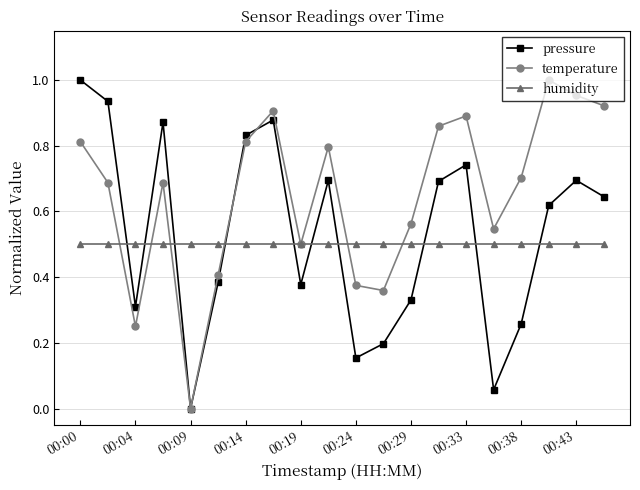

How many interior local peaks does the pressure series have?

5